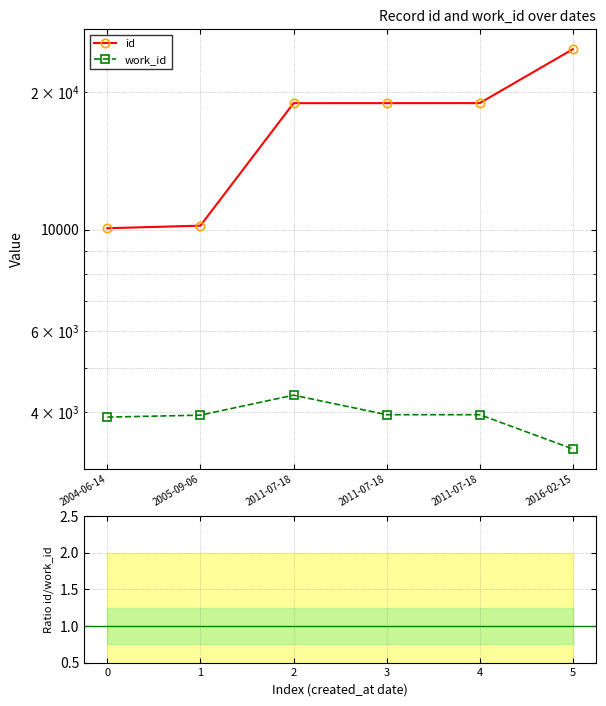

List the labels in order of work_id value, largest first.

2011-07-18, 2011-07-18, 2011-07-18, 2005-09-06, 2004-06-14, 2016-02-15